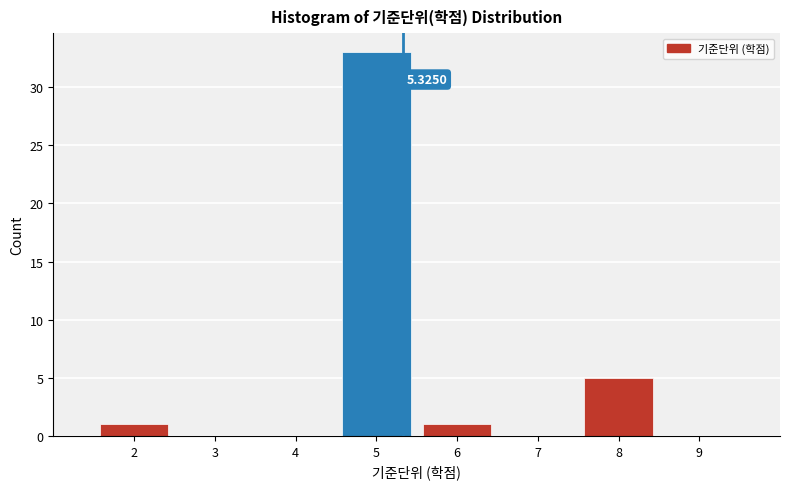

Which range on the x-axis has the tallest bar?

4.5 to 5.5